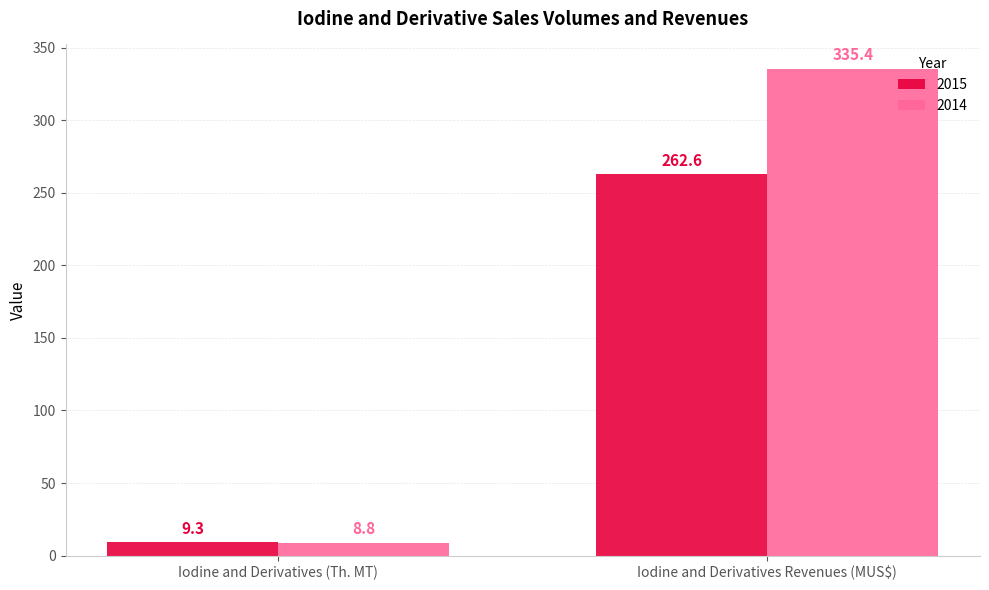

At how many categories does at least one series exceed 272?

1